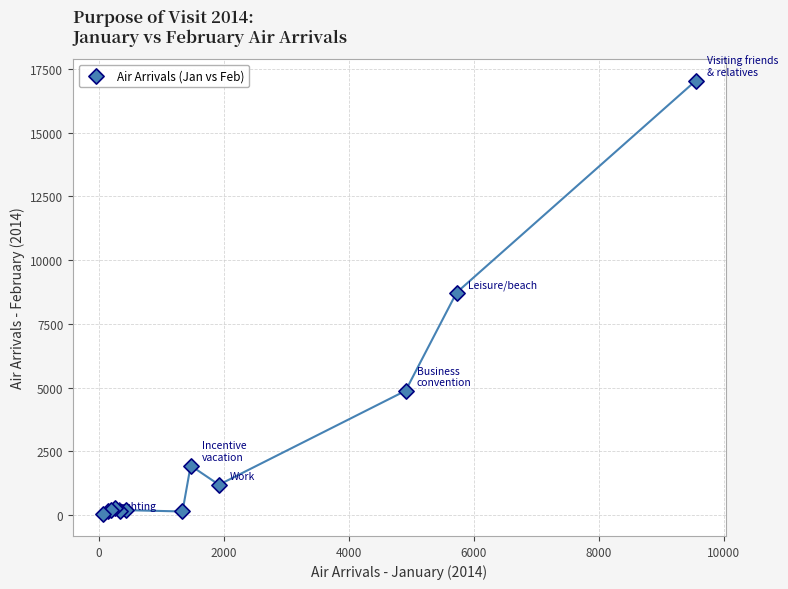

What Y value in the scatter plot is closest to 8536?

8724